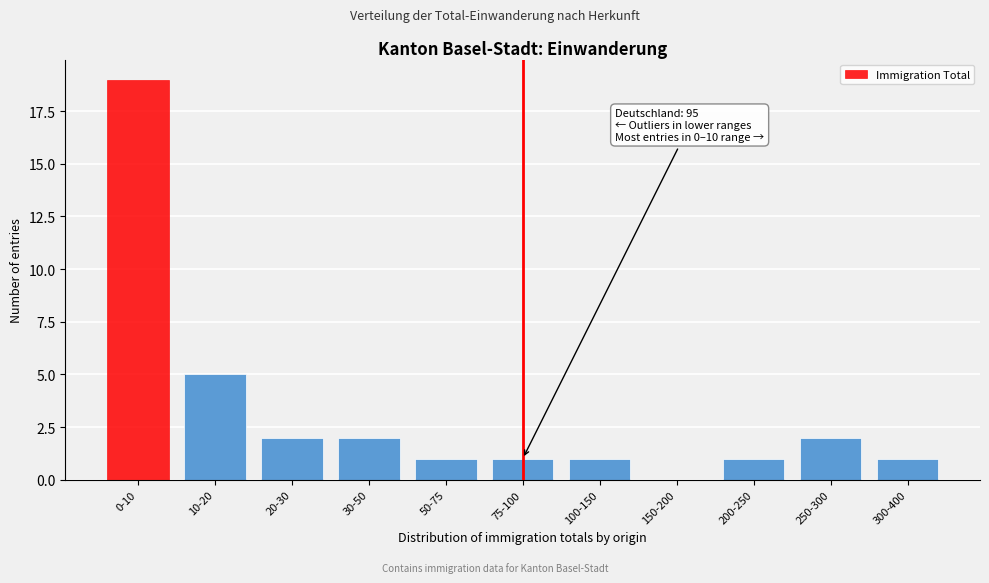

Reading right to left, transcribe all the data shown in this chart.

300-400=1	250-300=2	200-250=1	150-200=0	100-150=1	75-100=1	50-75=1	30-50=2	20-30=2	10-20=5	0-10=19